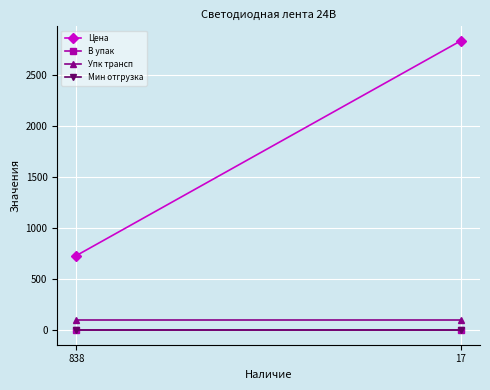

Rank the series by their maximum value, from lowest to highest.

В упак, Мин отгрузка, Упк трансп, Цена